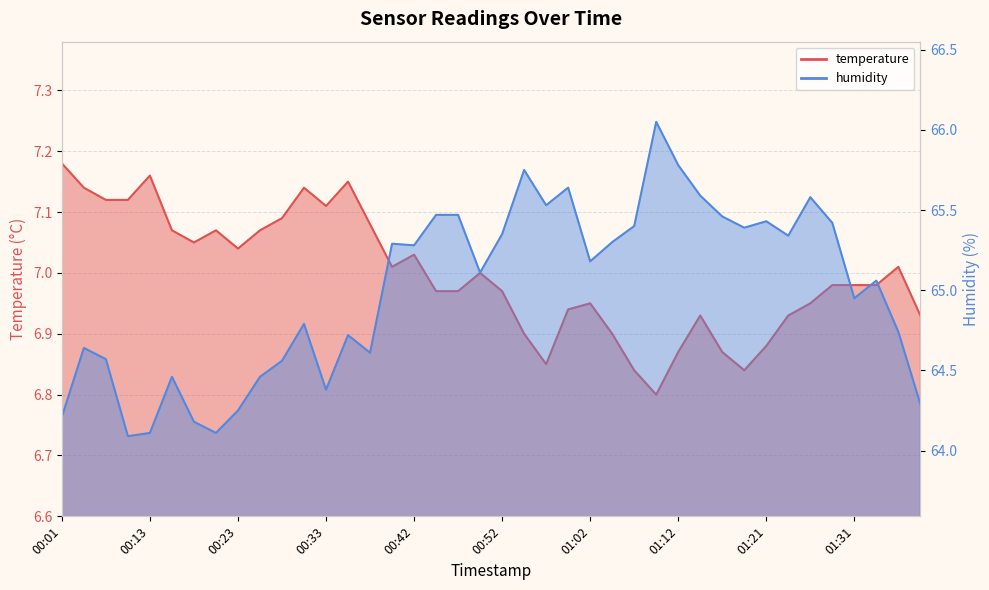

Reading left to right, extract all data points from this chart.

temperature: 7.2	7.1	7.1	7.1	7.2	7.1	7.0	7.1	7.0	7.1	7.1	7.1	7.1	7.2	7.1	7.0	7.0	7.0	7.0	7.0	7.0	6.9	6.8	6.9	7.0	6.9	6.8	6.8	6.9	6.9	6.9	6.8	6.9	6.9	7.0	7.0	7.0	7.0	7.0	6.9
humidity: 64.2	64.6	64.6	64.1	64.1	64.5	64.2	64.1	64.2	64.5	64.6	64.8	64.4	64.7	64.6	65.3	65.3	65.5	65.5	65.1	65.3	65.8	65.5	65.6	65.2	65.3	65.4	66.0	65.8	65.6	65.5	65.4	65.4	65.3	65.6	65.4	65.0	65.1	64.7	64.3